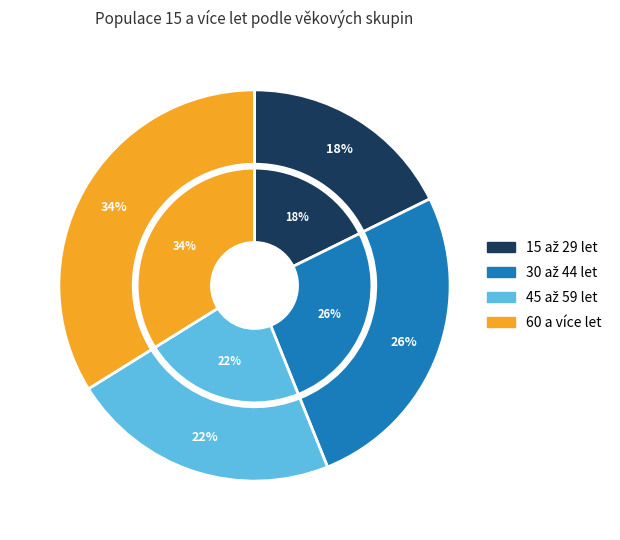

How many segments does this pie chart have?

4